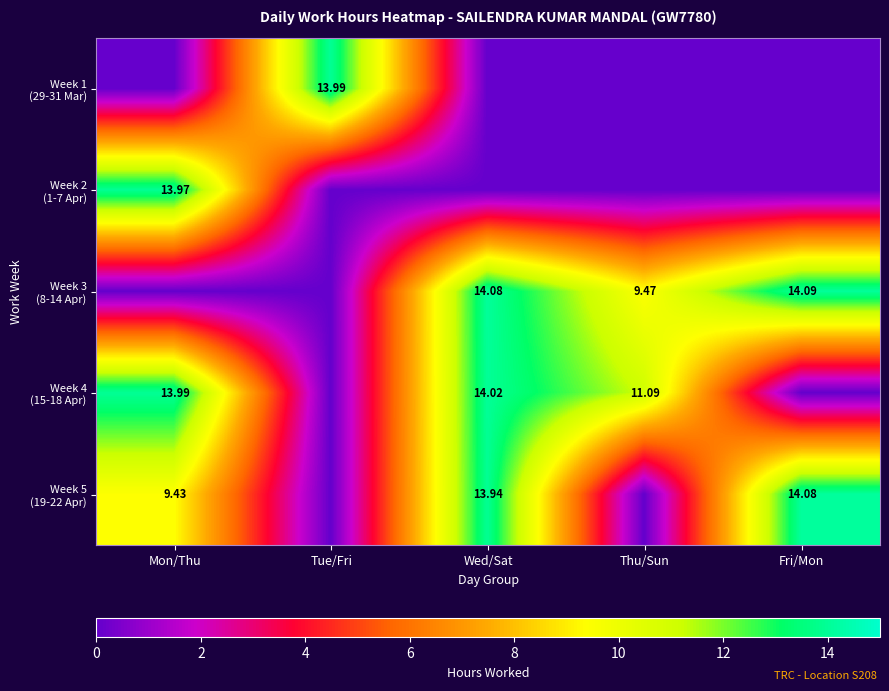

Is the value of Week 4 (15-18 Apr) at Tue/Fri greater than the value of Week 5 (19-22 Apr) at Fri/Mon?

No